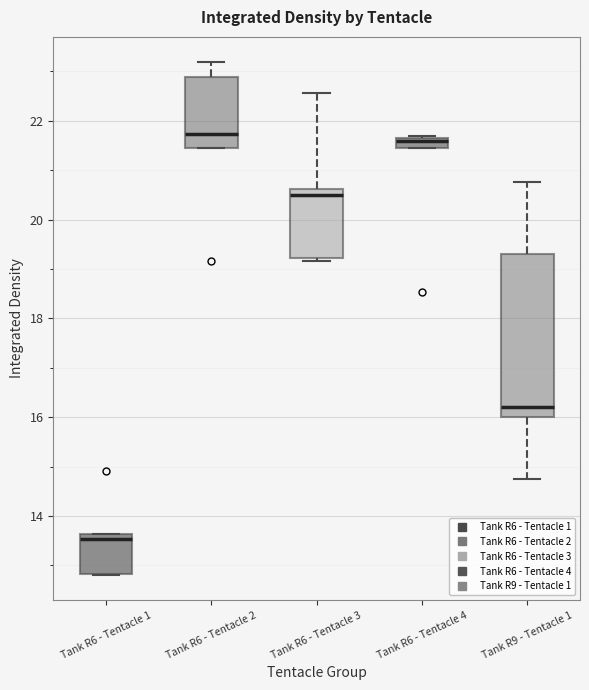

Where does the upper whisker of the box for Tank R6 - Tentacle 2 end on the y-axis? The values are not printed on the chart, so give them approximately, as read against the axis.

23.2